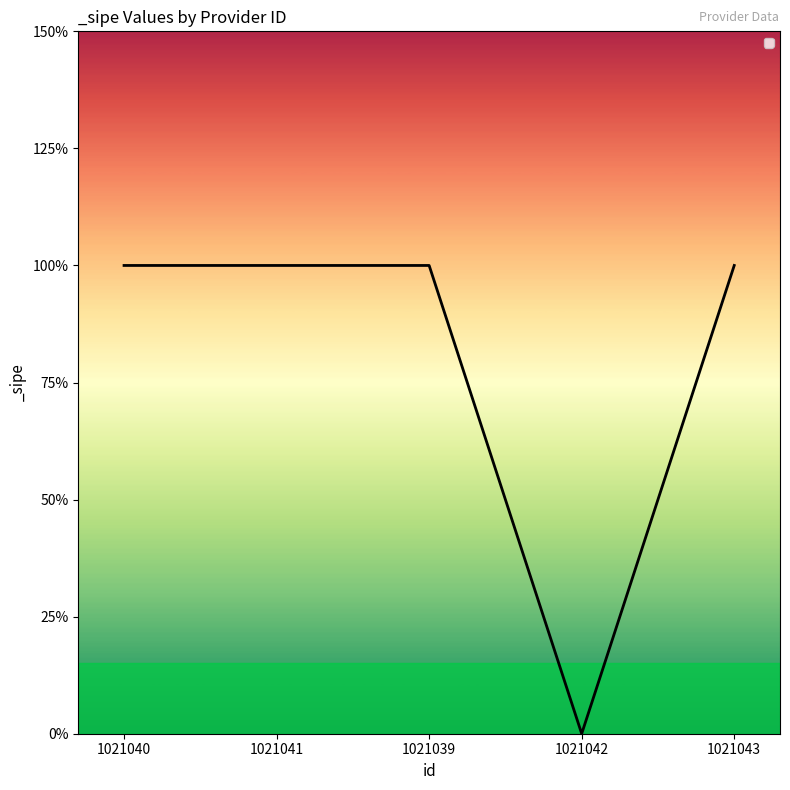

Reading left to right, extract all data points from this chart.

1021040=1	1021041=1	1021039=1	1021042=0	1021043=1